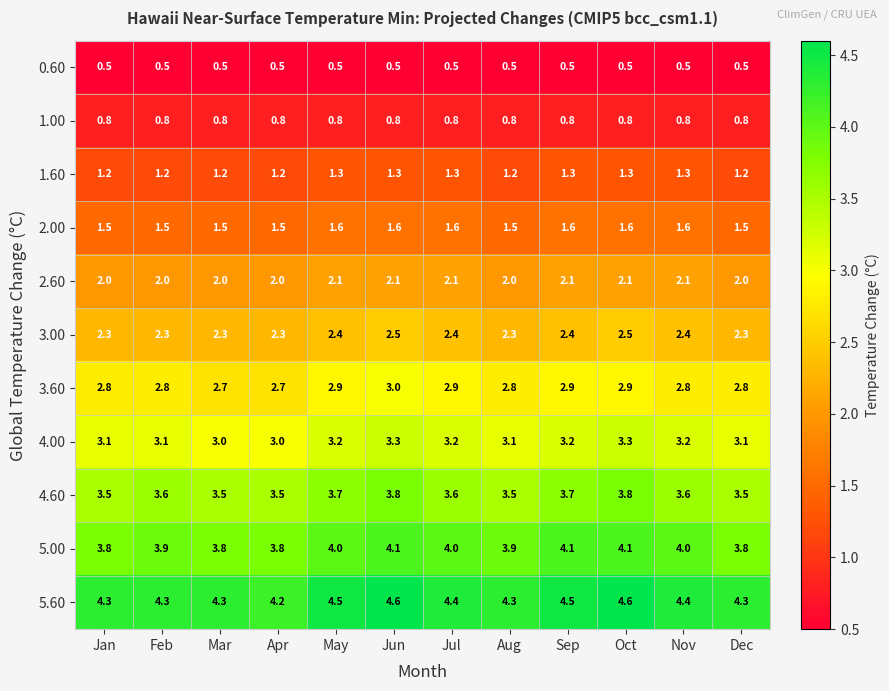

What is the difference between the second highest and minimum values in the 5.60 series?

0.4